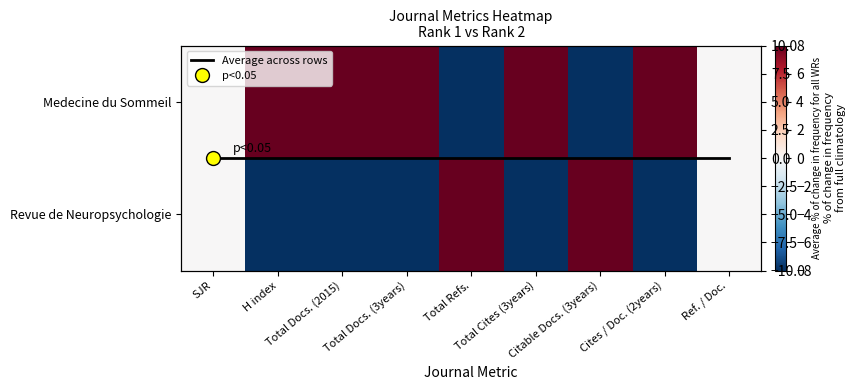

List the labels in order of Medecine du Sommeil value, largest first.

H index, Total Docs. (2015), Total Docs. (3years), Total Cites (3years), Cites / Doc. (2years), SJR, Ref. / Doc., Total Refs., Citable Docs. (3years)